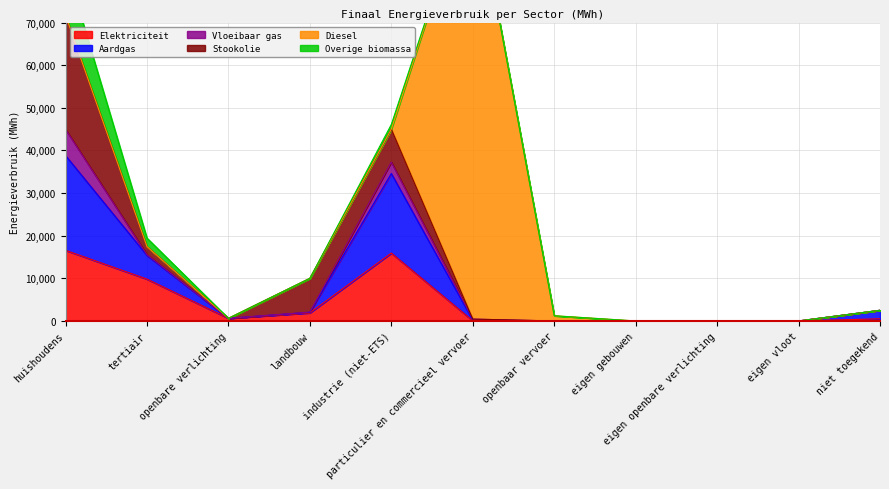

What is the average value of the Diesel series?

9530.2